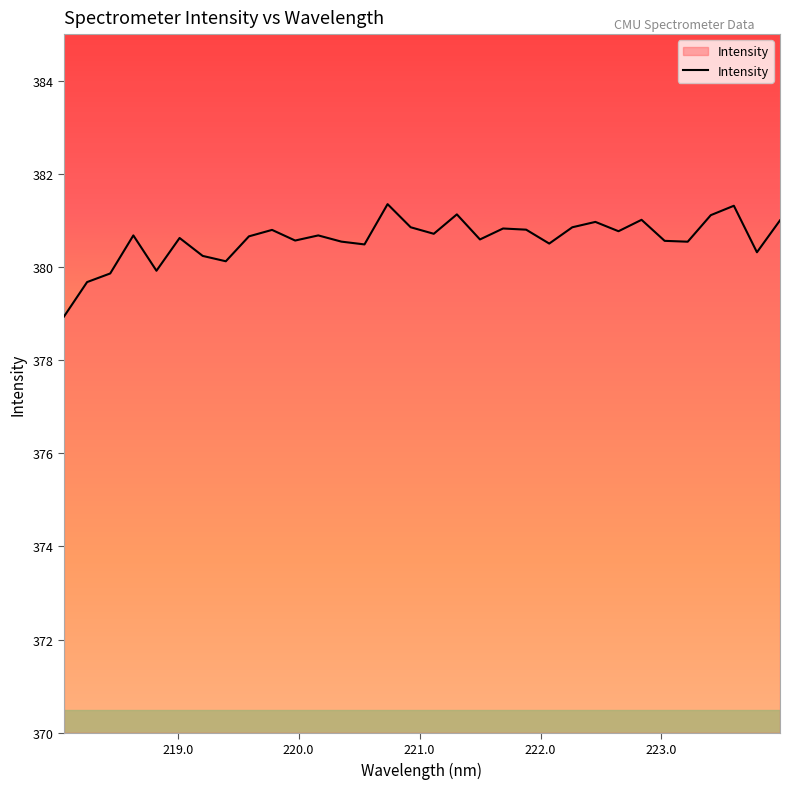

Does the chart display data point markers on the line(s)?

No